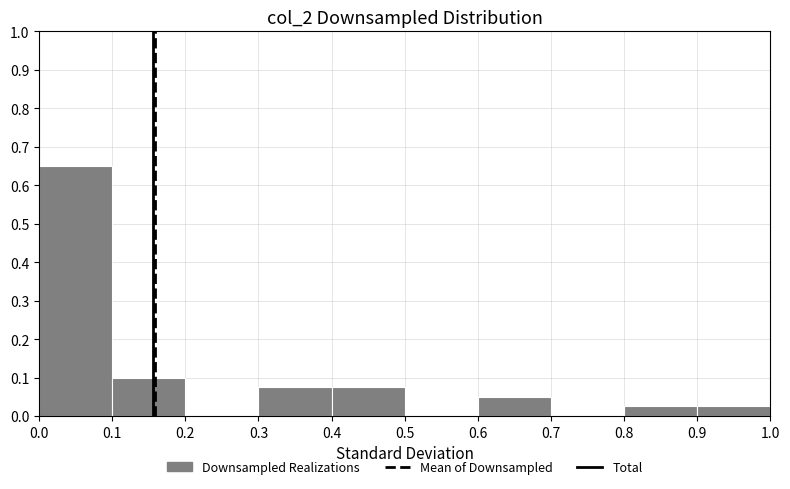

Reading left to right, list every bar in this chart as the range it spans on the x-axis followed by its height. The values are not printed on the chart, so give them approximately, as read against the axis.

0.0 to 0.1: 0.65
0.1 to 0.2: 0.10
0.2 to 0.3: 0
0.3 to 0.4: 0.08
0.4 to 0.5: 0.08
0.5 to 0.6: 0
0.6 to 0.7: 0.05
0.7 to 0.8: 0
0.8 to 0.9: 0.03
0.9 to 1.0: 0.03